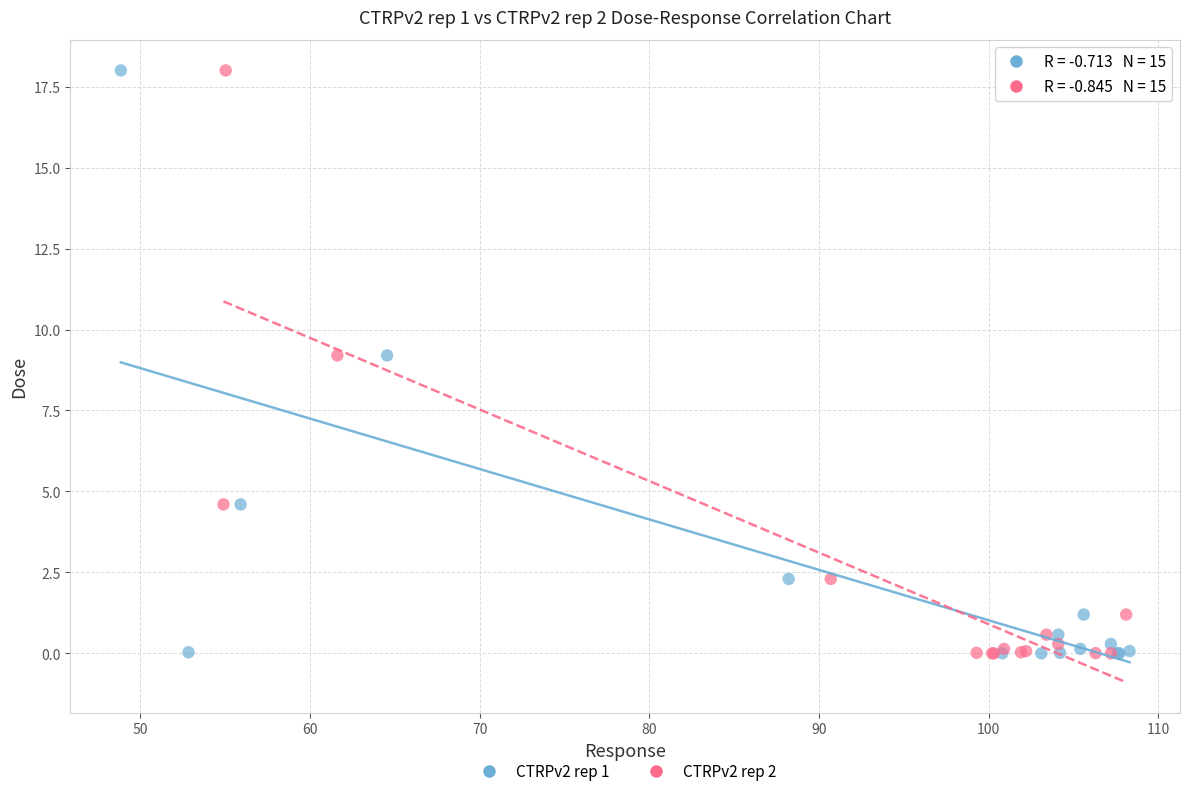

What are all the series names shown in the legend?

CTRPv2 rep 1, CTRPv2 rep 2